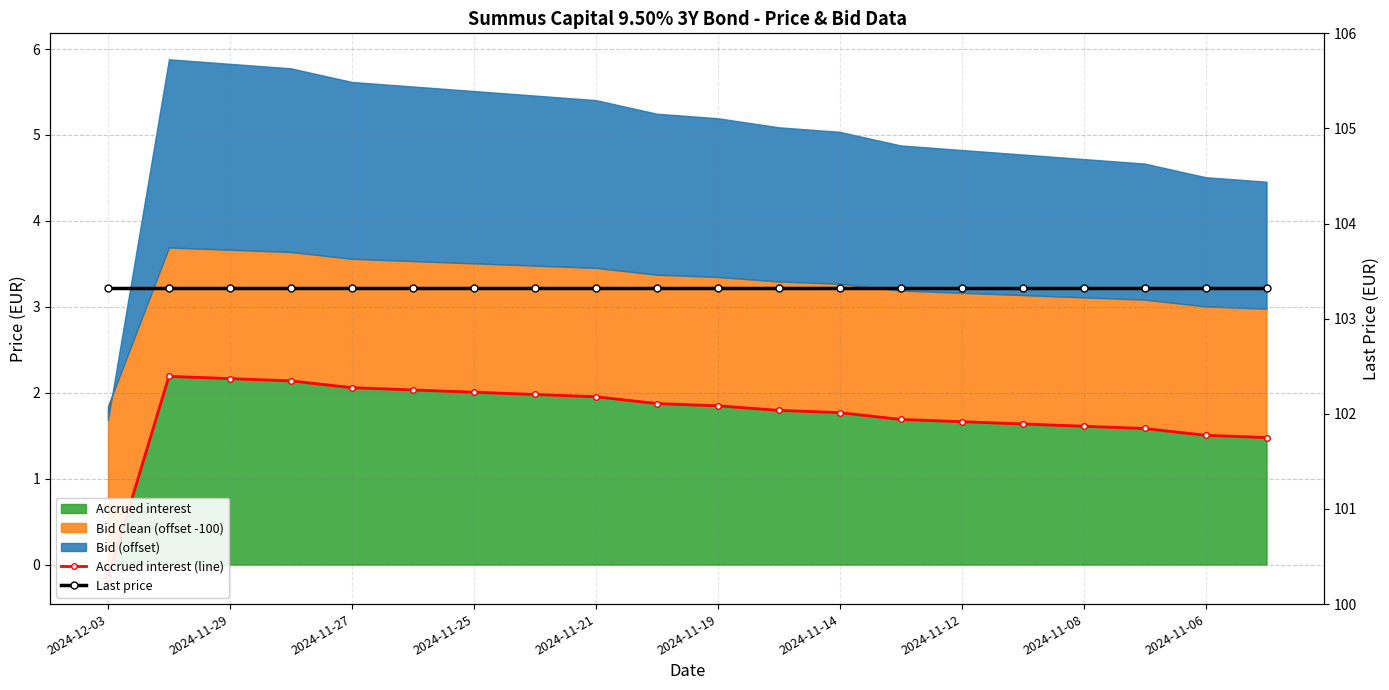

True or false: Accrued interest (line) has more than 1 points higher than both neighbors.

False